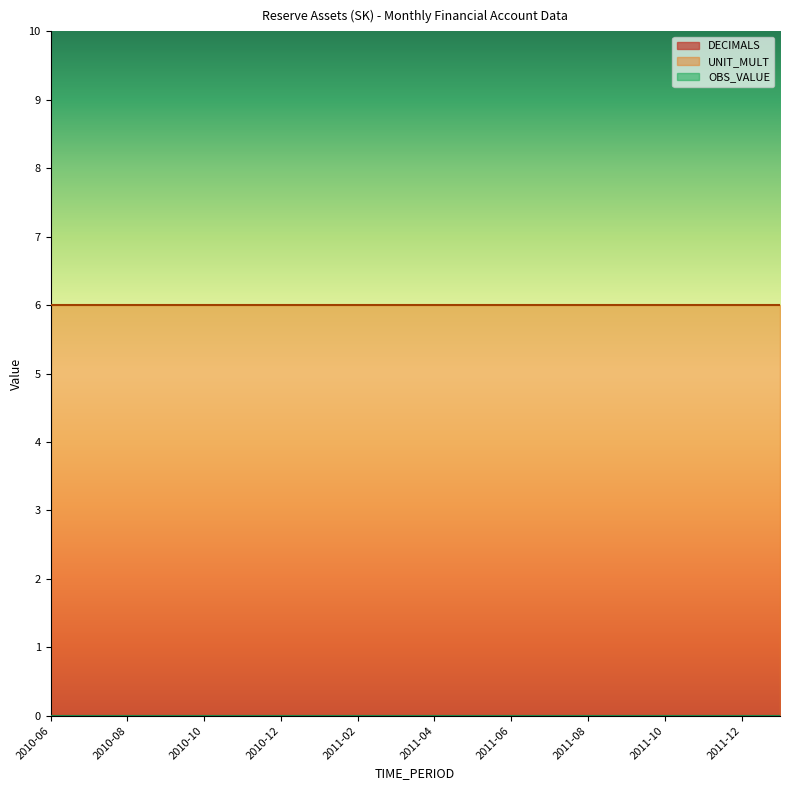

True or false: UNIT_MULT and DECIMALS cross at least once.

False